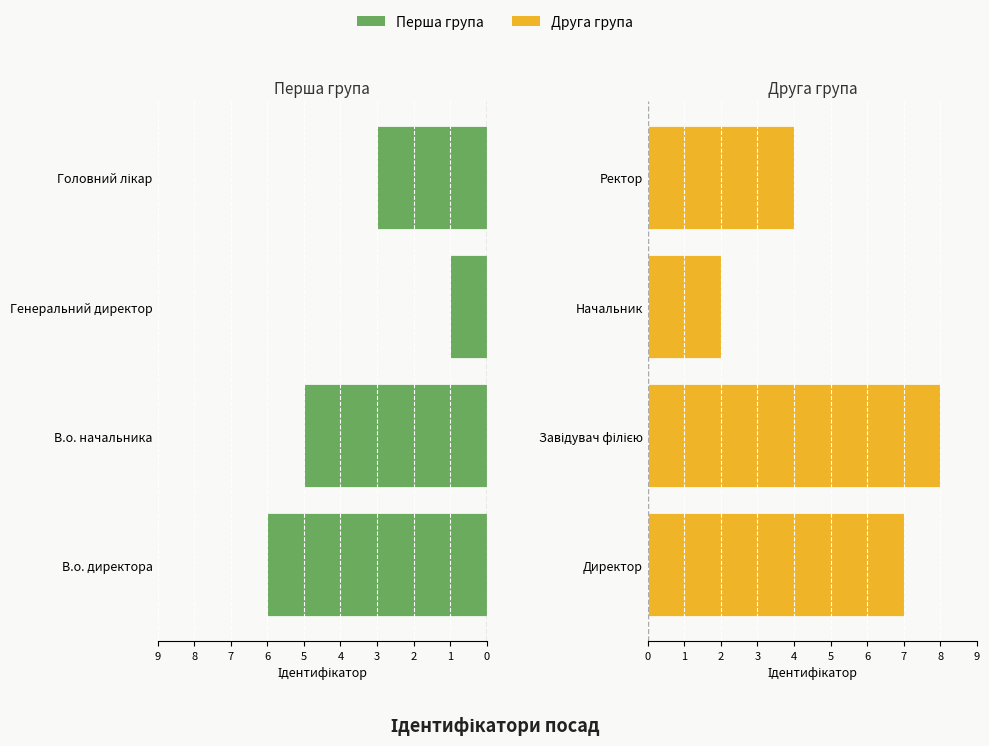

What is the difference between the maximum and minimum values in the Директор / Ректор series?

6